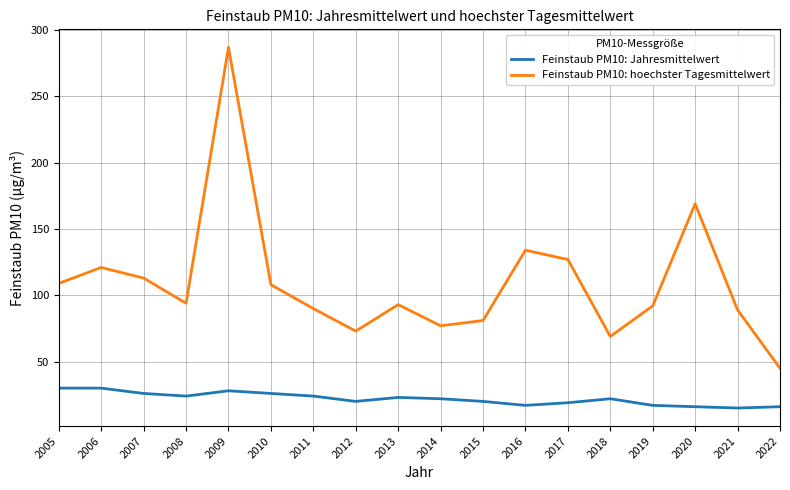

At which category does Feinstaub PM10: hoechster Tagesmittelwert reach its first local valley?

2008